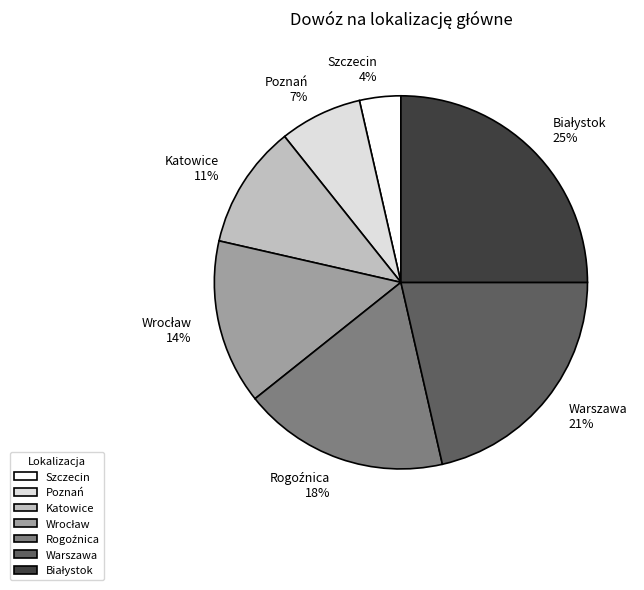

To the nearest percent, what is the average slice percentage?

14%